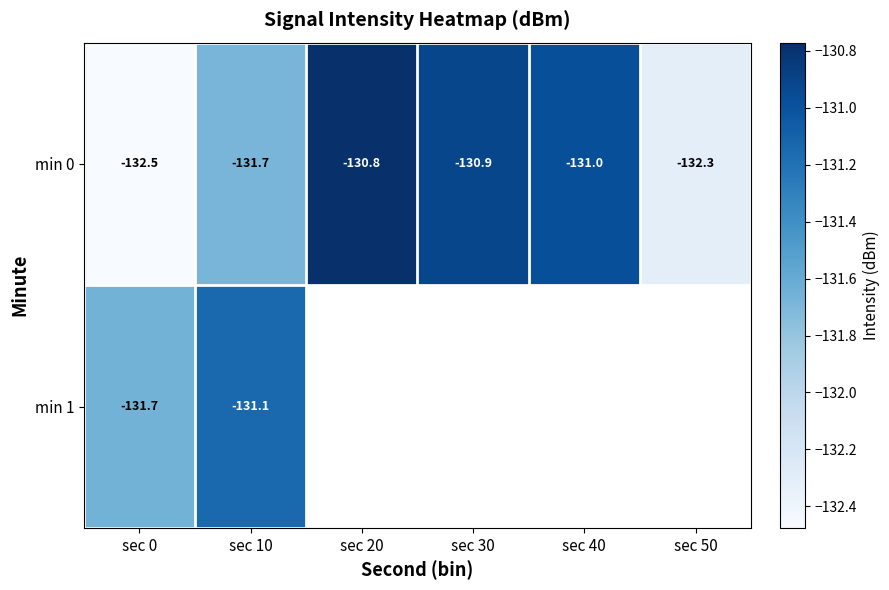

How many values in the min 0 series exceed -131?

2